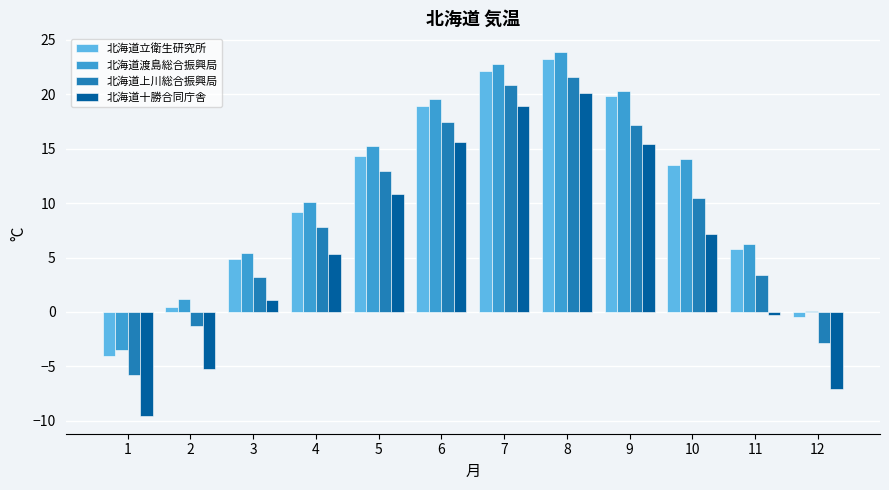

At which label is 北海道十勝合同庁舎 closest to 5?

4